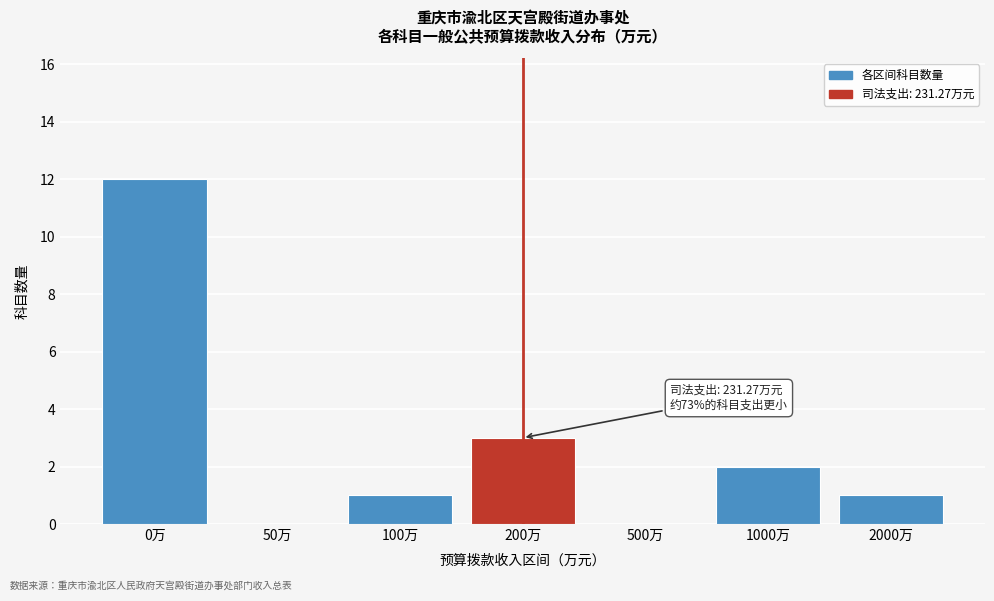

Reading left to right, transcribe all the data shown in this chart.

0万=12	50万=0	100万=1	200万=3	500万=0	1000万=2	2000万=1